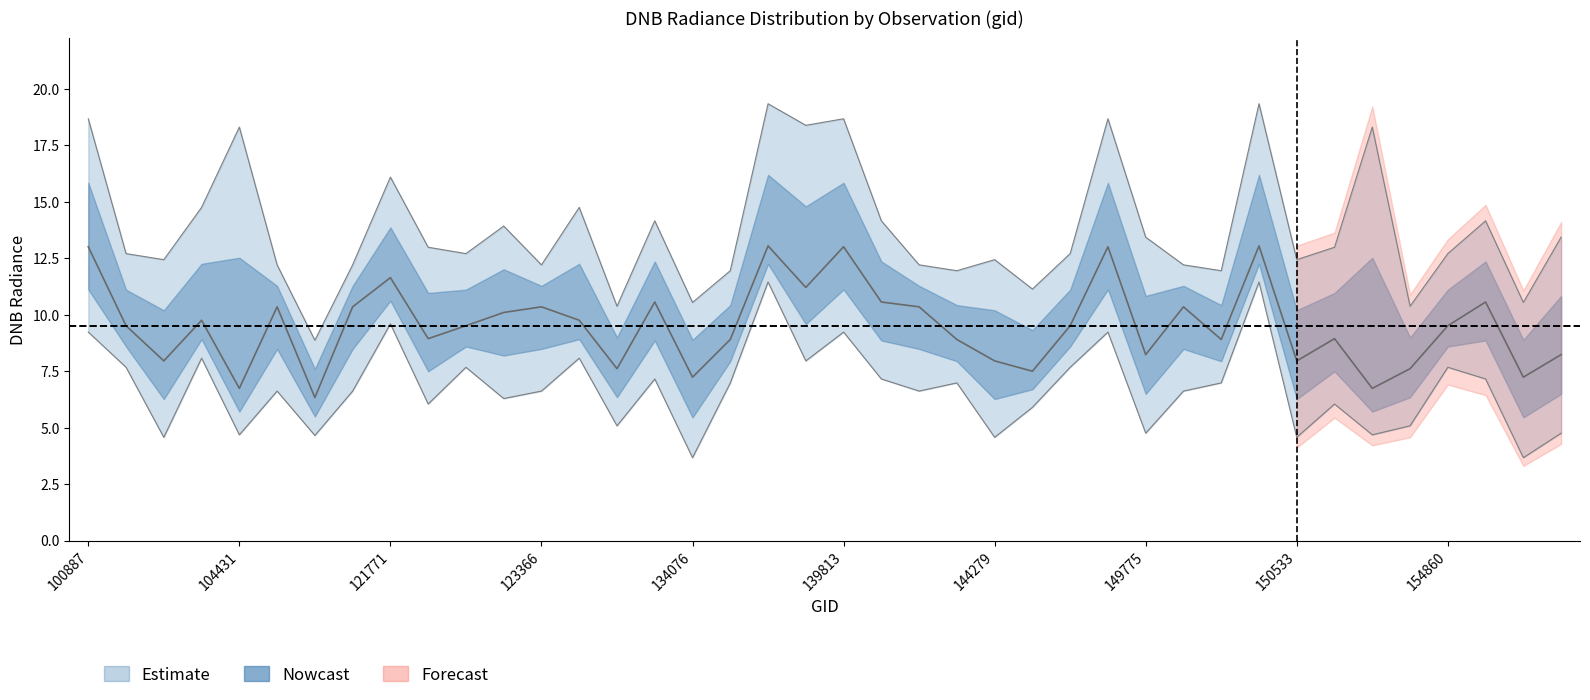

What is the difference between the dnbrad_mid values at 102751 and 155242?

1.1